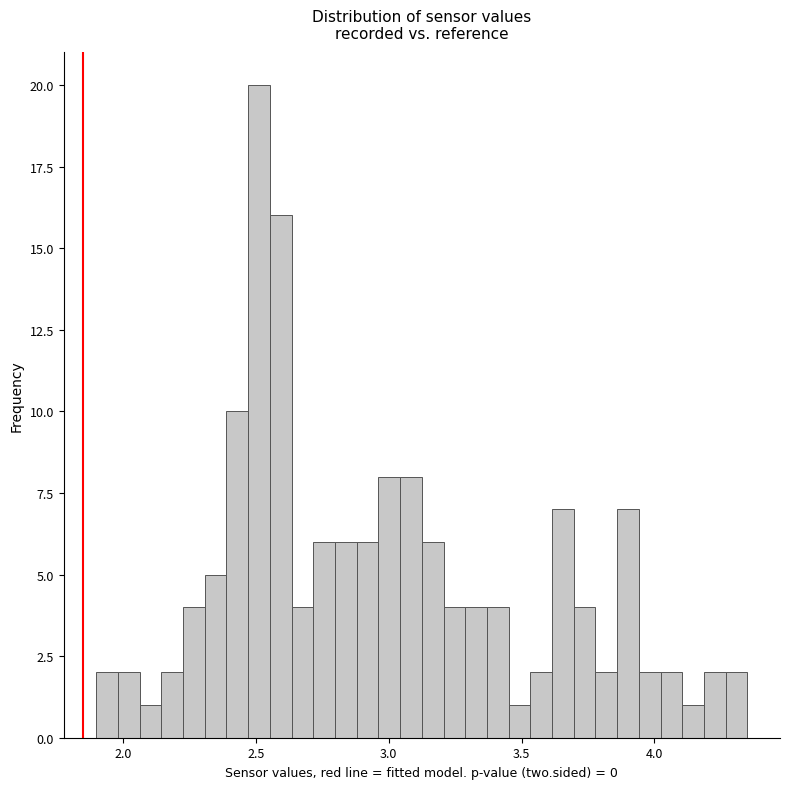

Around what value on the x-axis is the tallest bar? Give the approximate position of its centre, as read against the axis.

2.50